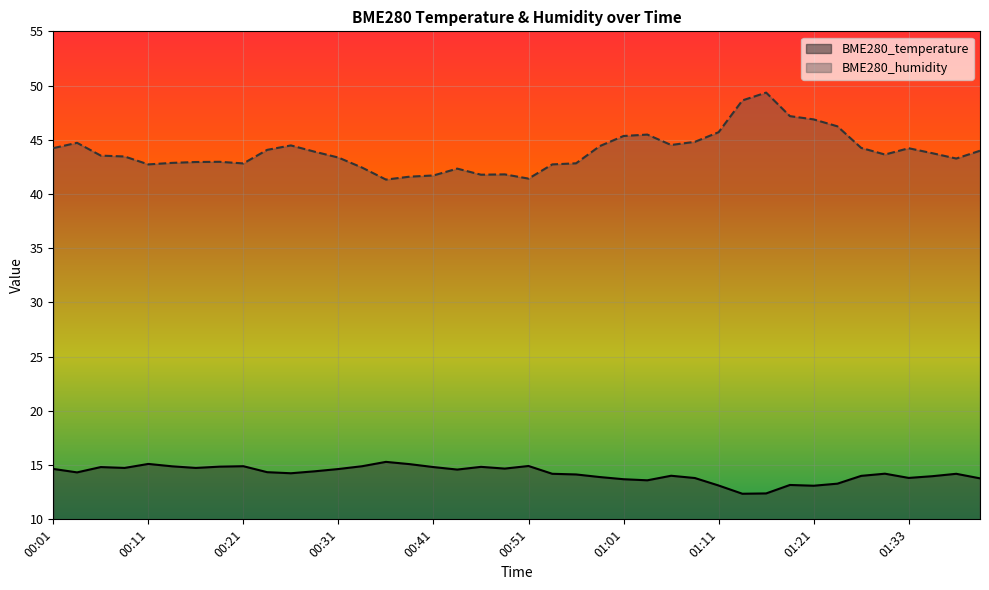

How many interior local peaks does the BME280_humidity series have?

8